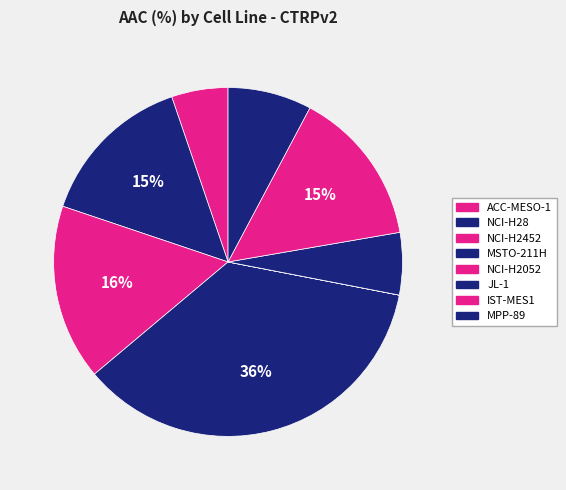

Is it true that MPP-89 is 17% of the pie?

False